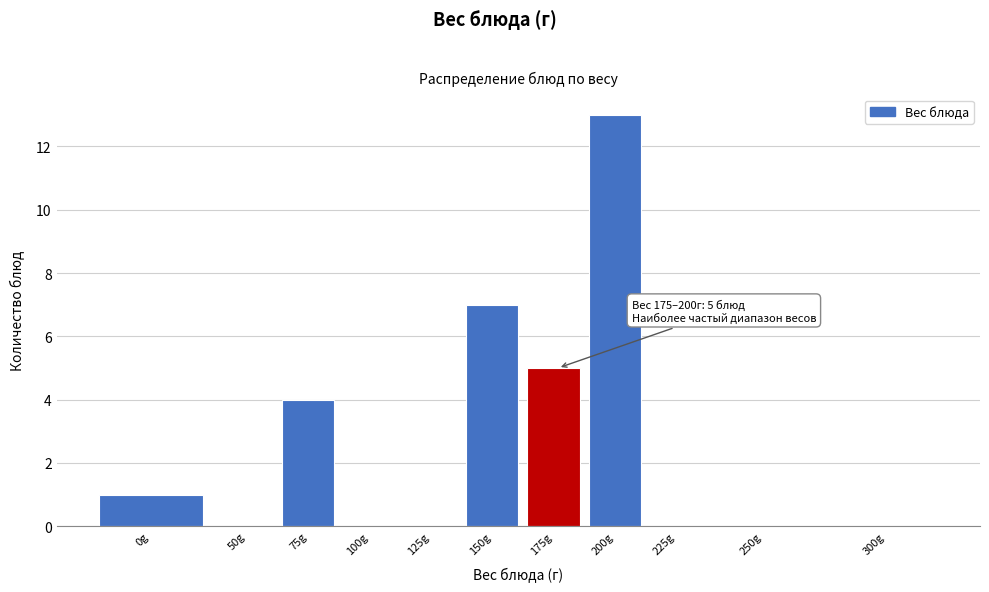

Reading right to left, what are all the values shown in this chart?

300g=0	250g=0	225g=0	200g=13	175g=5	150g=7	125g=0	100g=0	75g=4	50g=0	0g=1